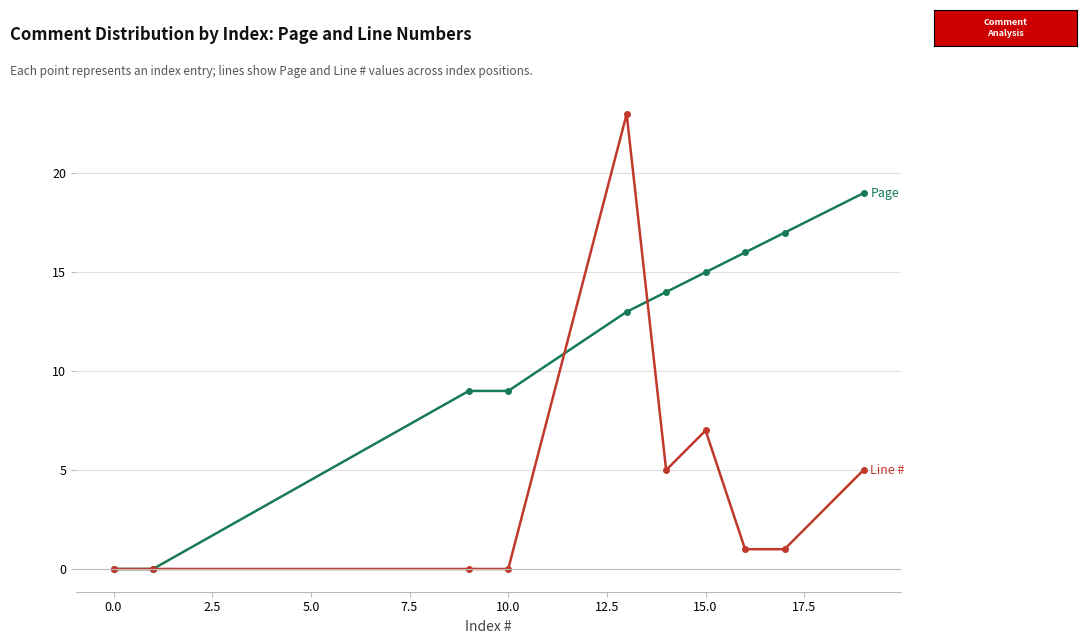

What is the maximum value shown in the chart?

23